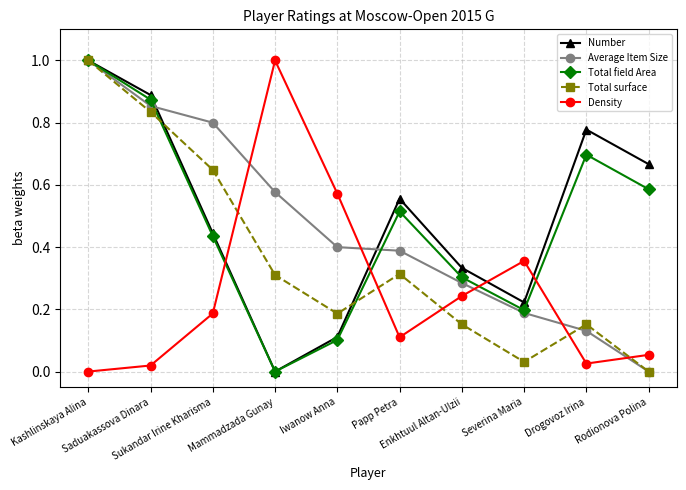

In Total surface, how many points are higher than both neighbors (excluding endpoints)?

2